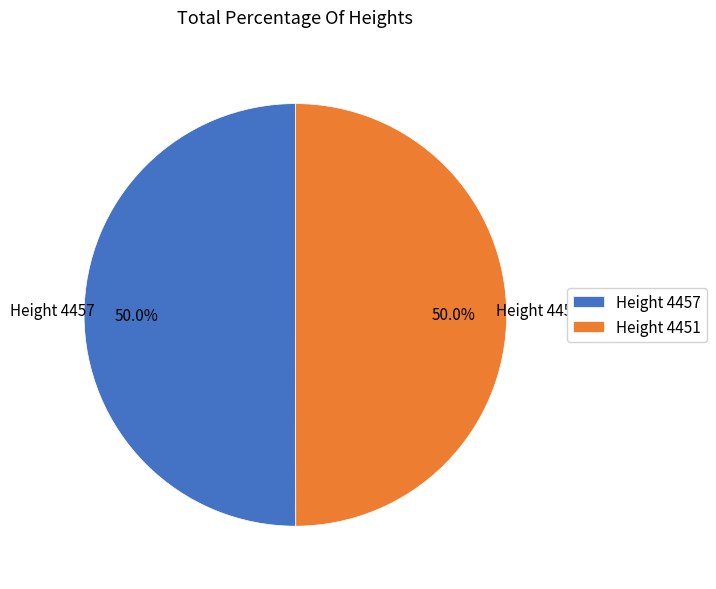

Do Height 4457 and Height 4451 together represent more than half of the pie?

Yes